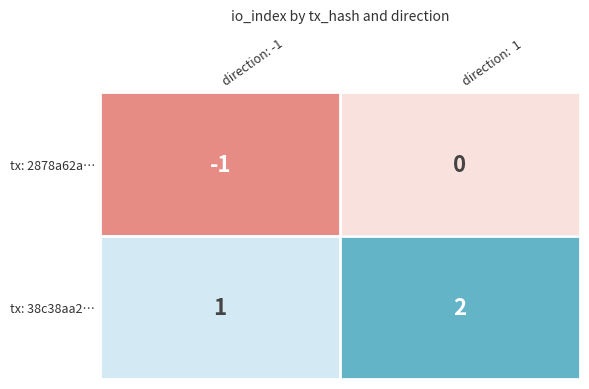

Is the value of tx: 38c38aa2… at direction: -1 greater than the value of tx: 2878a62a… at direction:  1?

Yes